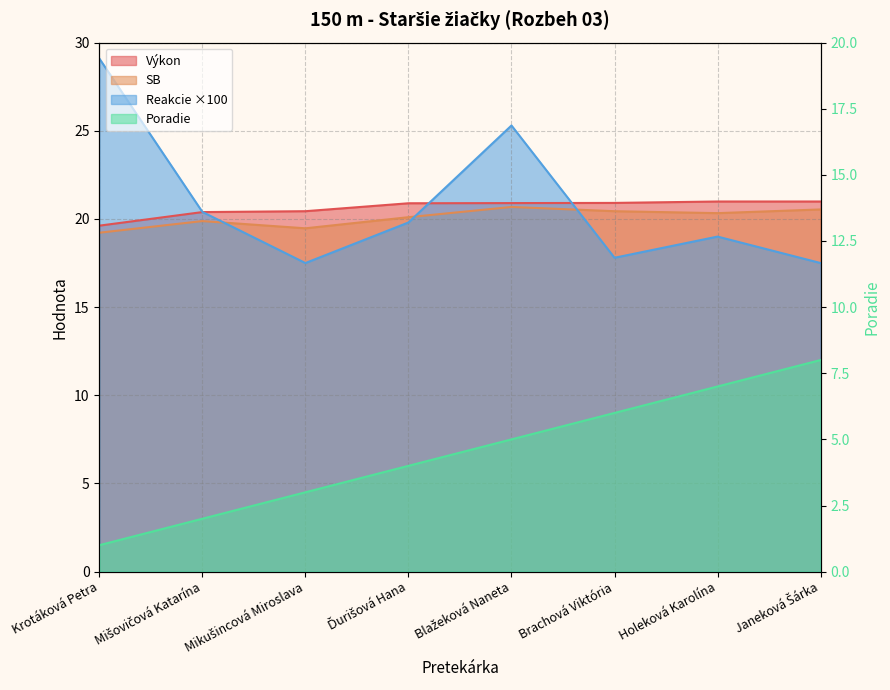

Rank the categories by Výkon value from highest to lowest.

Holeková Karolína, Janeková Šárka, Brachová Viktória, Blažeková Naneta, Ďurišová Hana, Mikušincová Miroslava, Mišovičová Katarína, Krotáková Petra